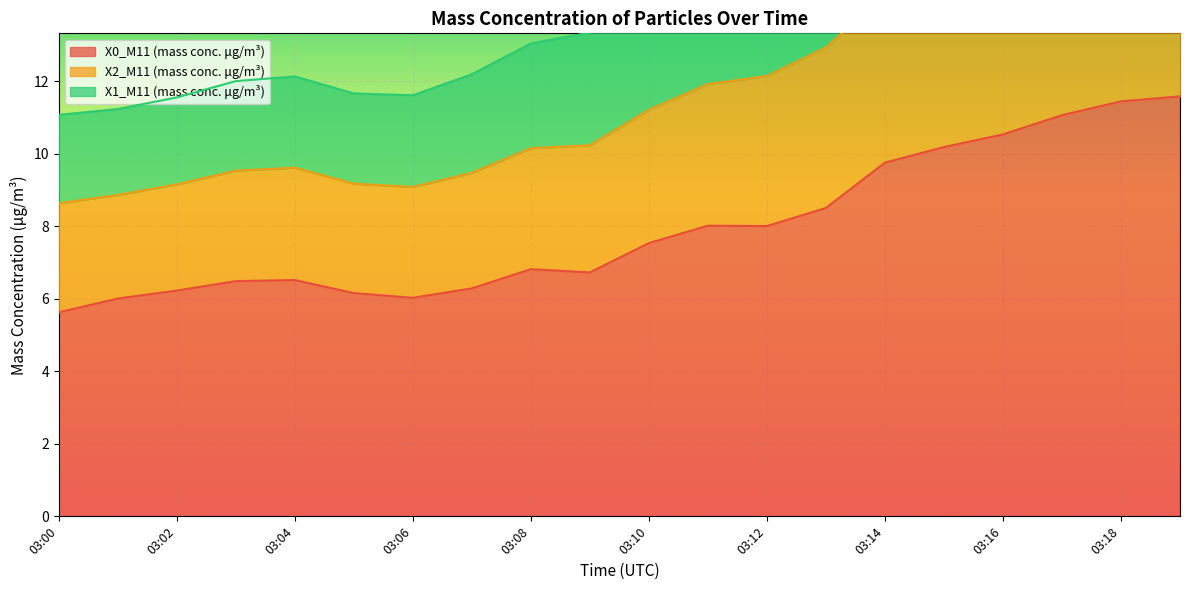

What is the average value of the X1_M11 (mass conc. μg/m³) series?

11.9